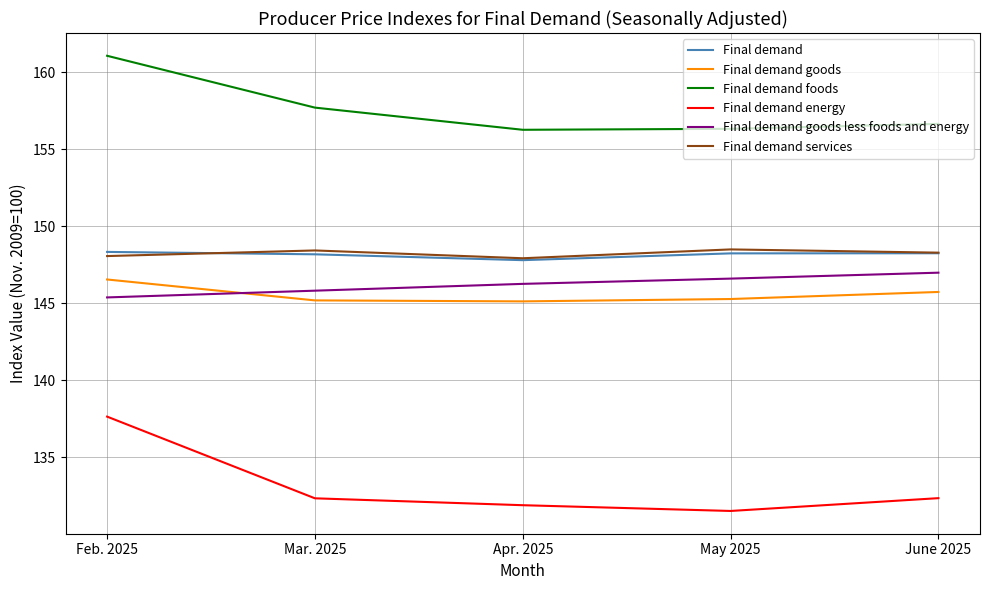

Is the value of Final demand goods at Apr. 2025 greater than the value of Final demand services at Apr. 2025?

No